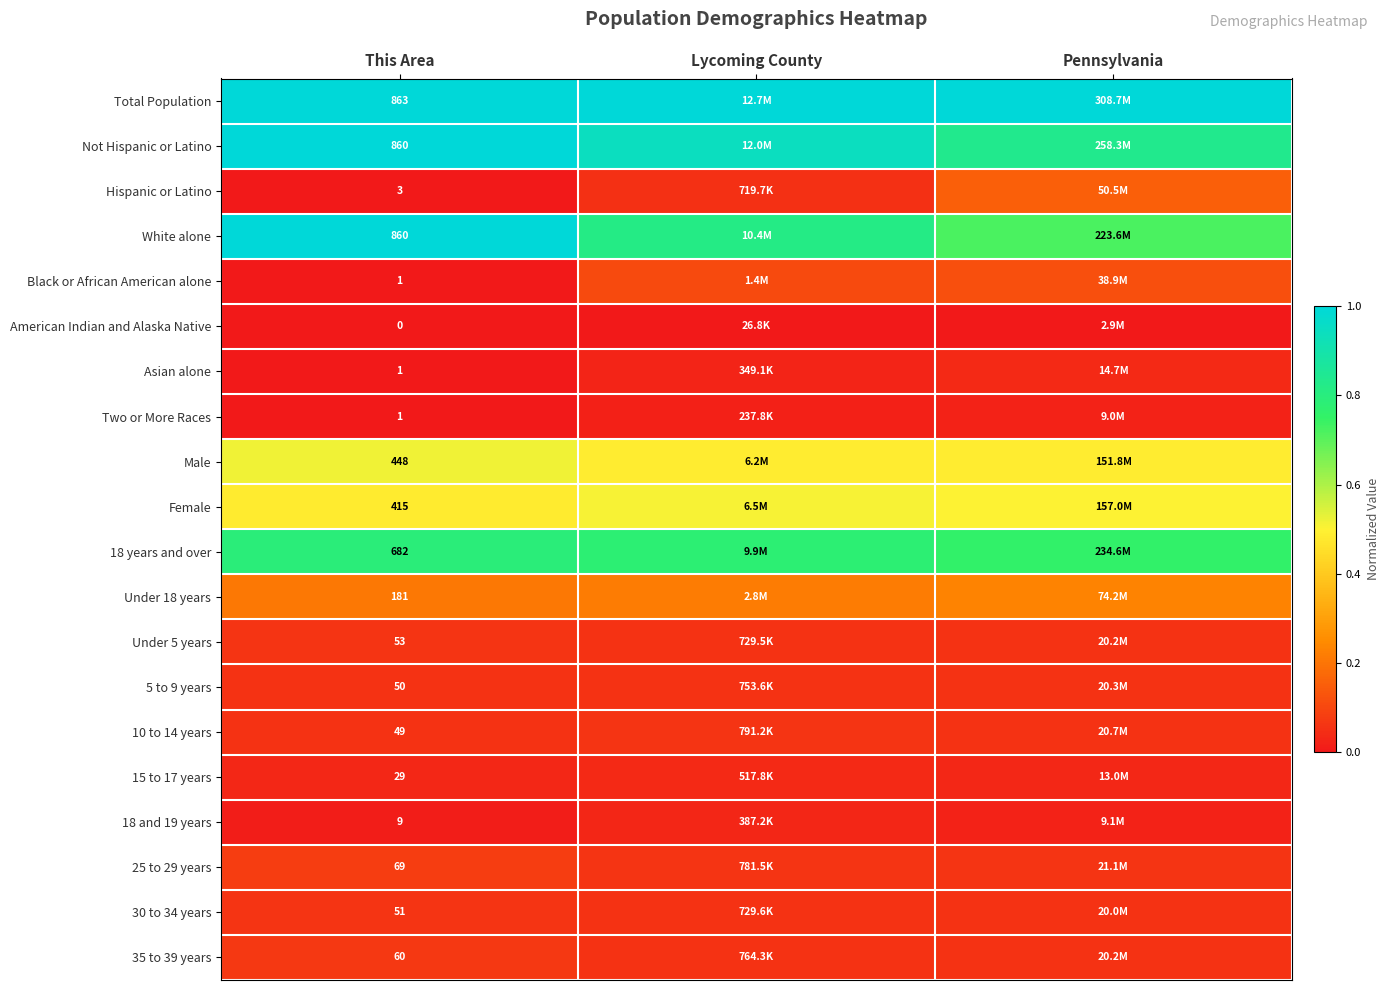

The value of 10 to 14 years at Lycoming County is 0.1. True or false?

True